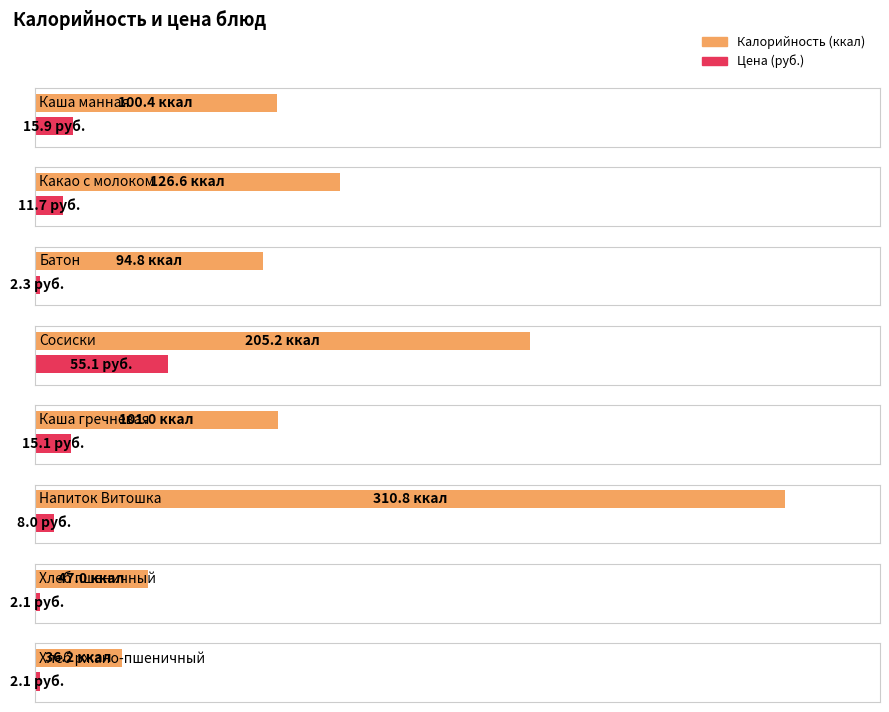

At which category does the chart reach its minimum across all series?

Хлеб пшеничный